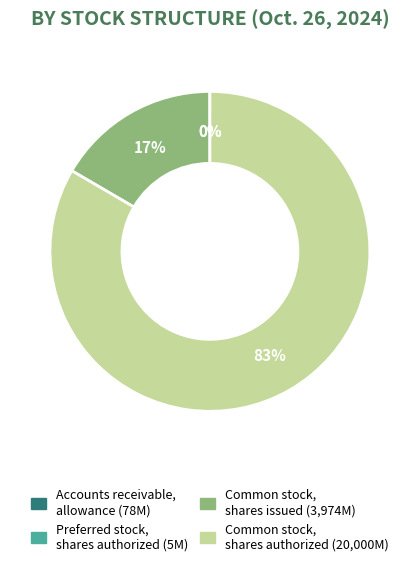

Between Common stock, shares authorized and Common stock, shares issued, which is larger?

Common stock, shares authorized